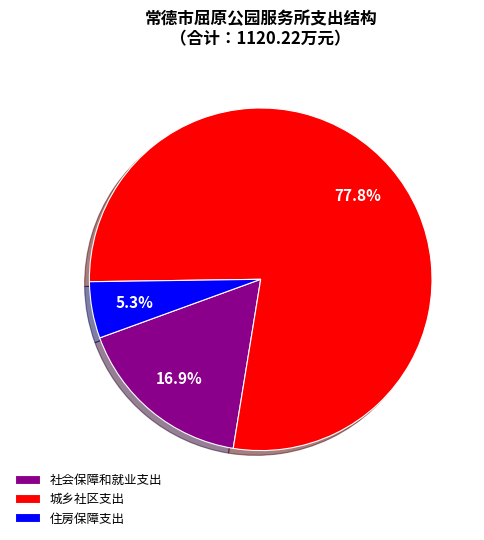

Combined, what portion of the pie is 住房保障支出 and 城乡社区支出?

83.1%